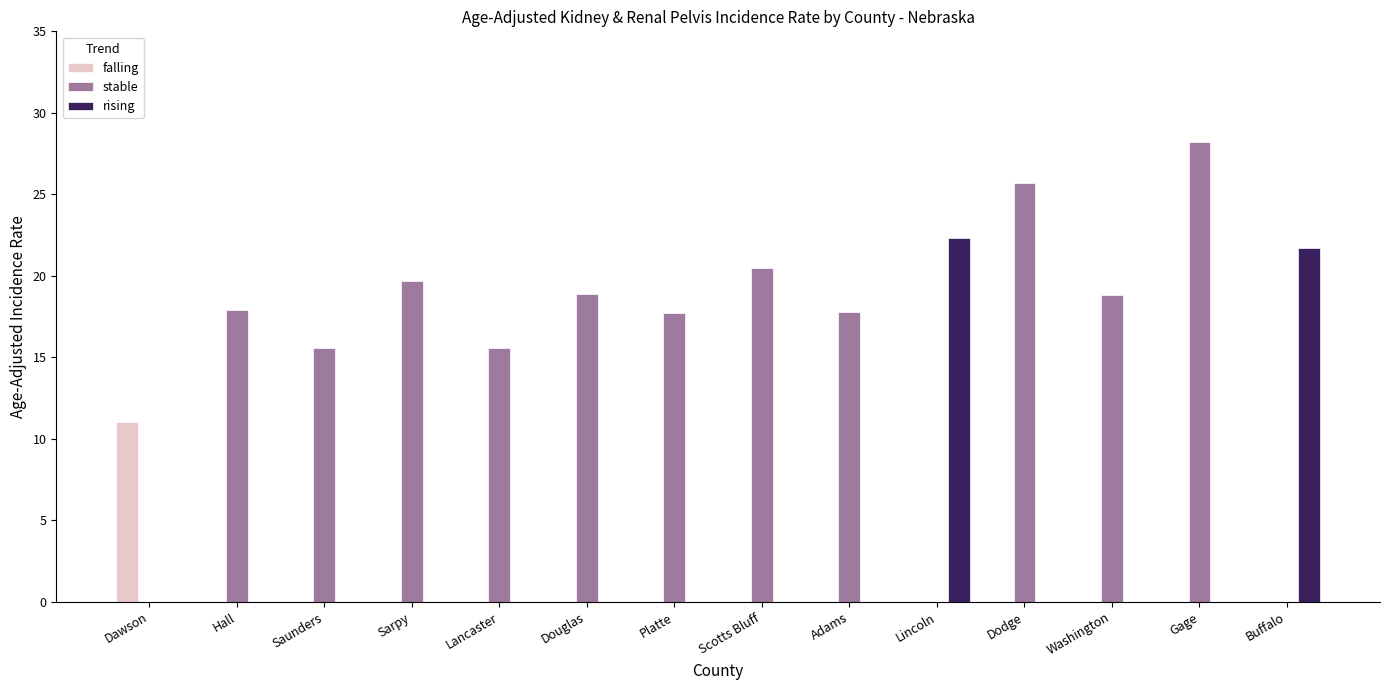

How many distinct data groups are displayed?

3